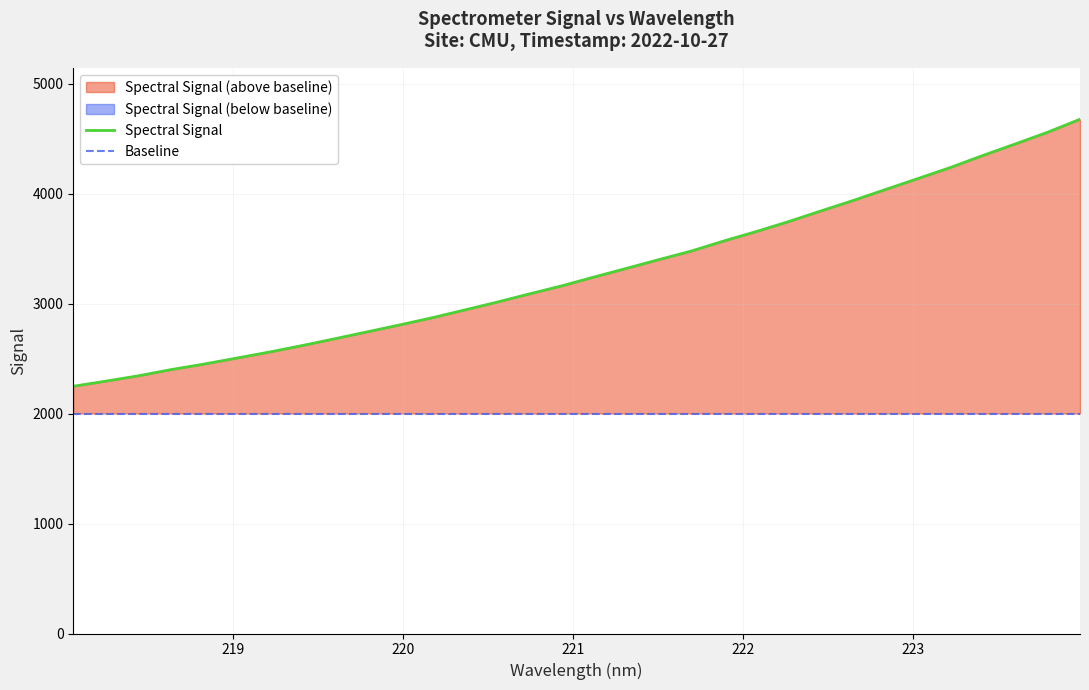

What is the ratio of the value at 223.9802 to the value at 222.6447?

1.2